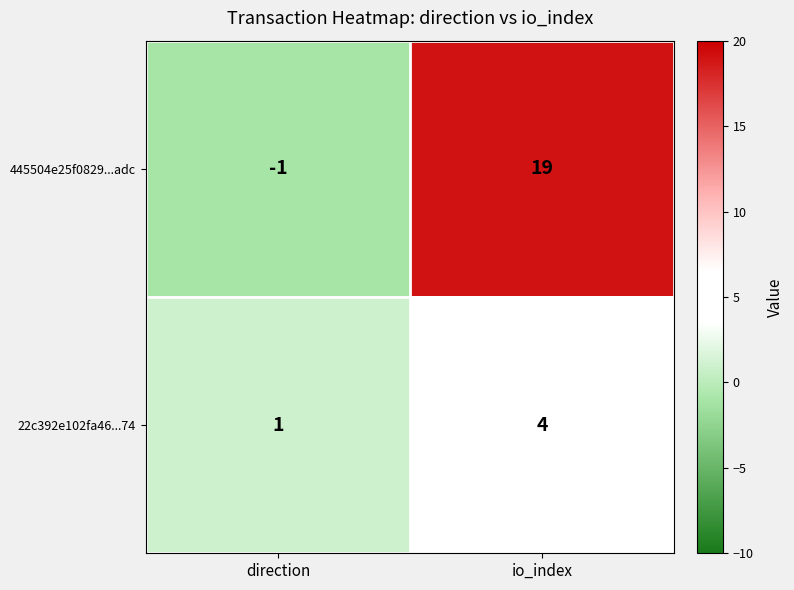

What is the difference between the 22c392e102fa46...74 values at direction and io_index?

3